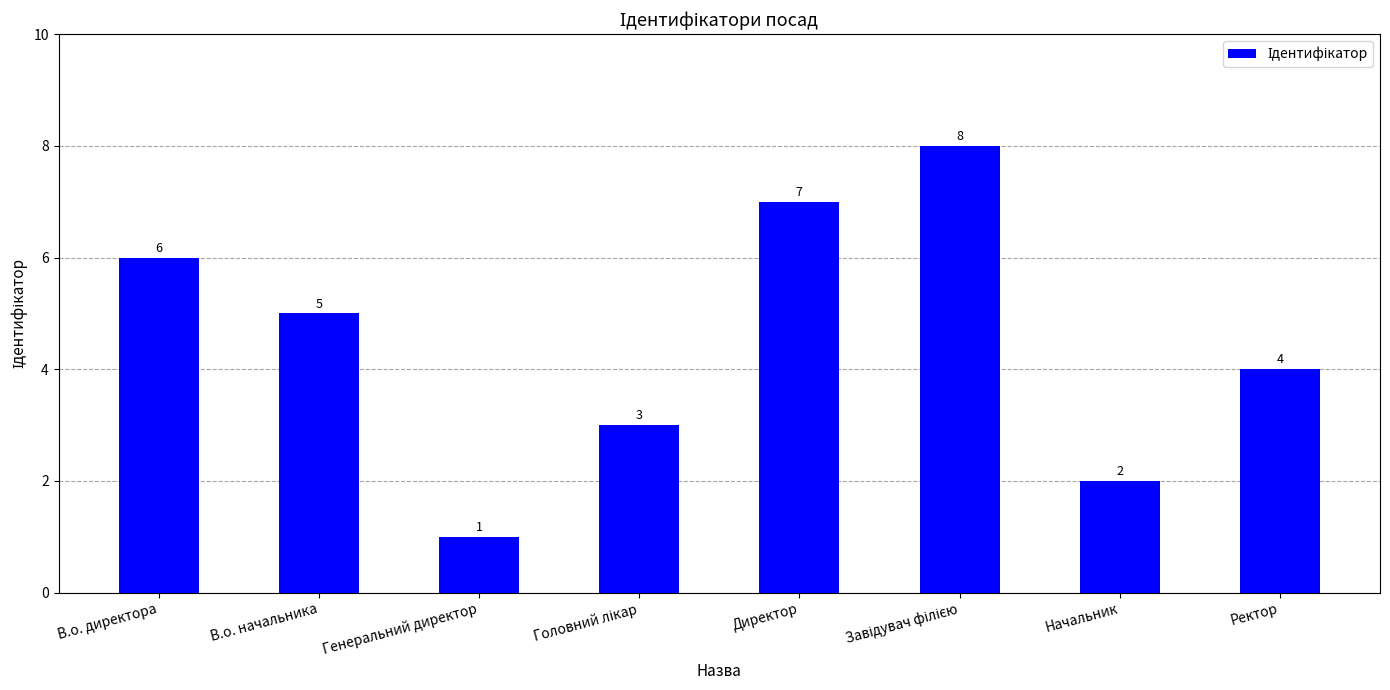

How many bars are there in total?

8